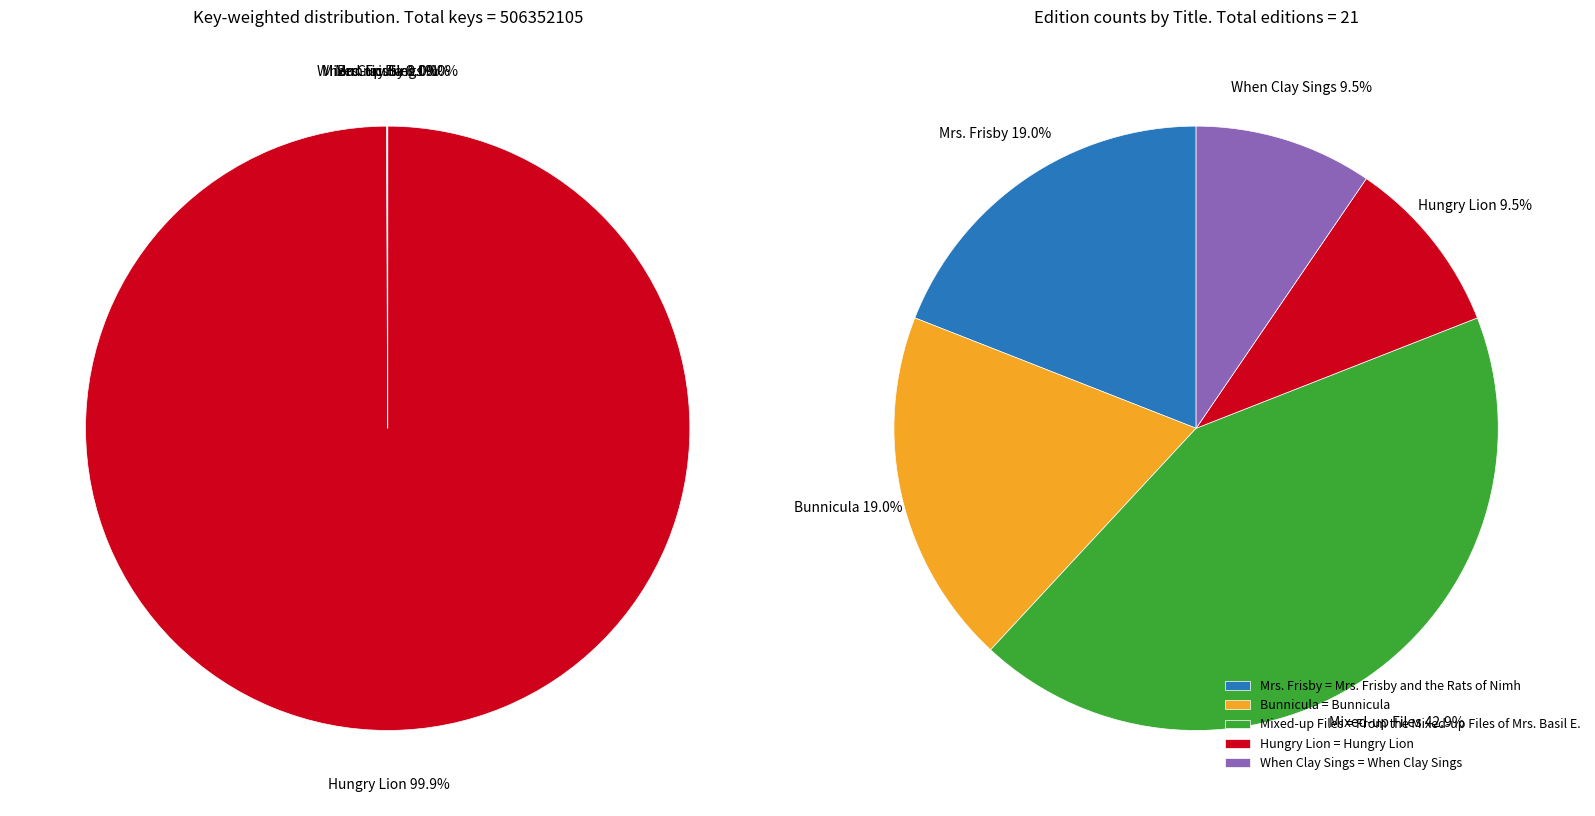

How many slices are in this pie chart?

5